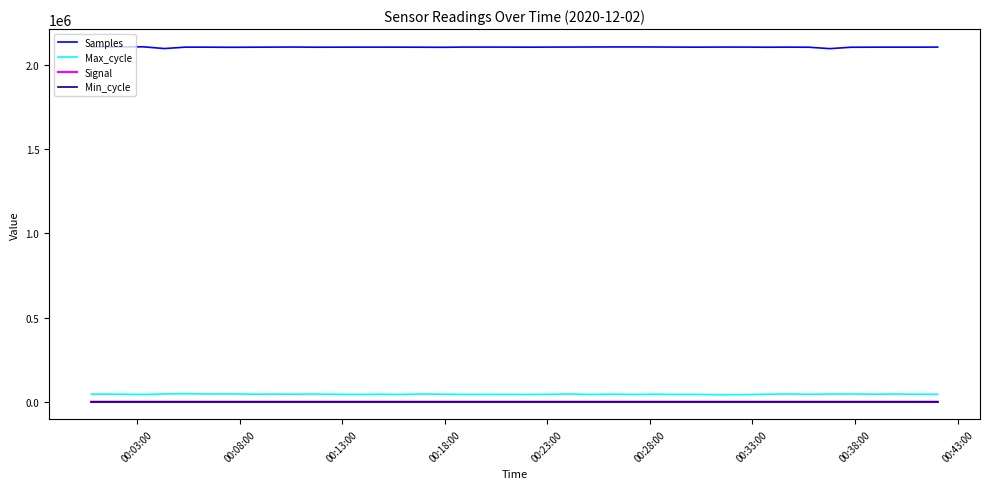

Which series has the largest total across all categories?

Samples